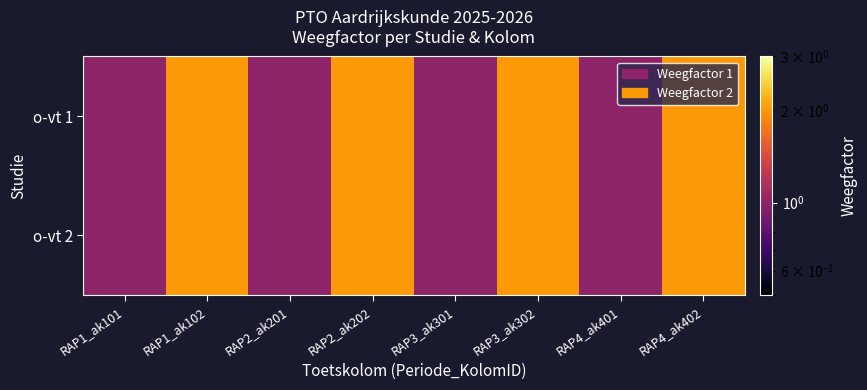

Count the number of data series in this chart.

2